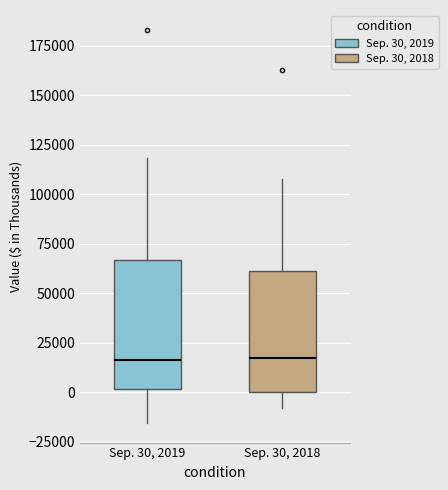

Reading left to right, read every box against the y-axis: the position of its median line, the range the box covers, and the ends of its whiskers. The values are not printed on the chart, so give them approximately, as read against the axis.

Sep. 30, 2019: median 15000, box 0 to 65000, whiskers -15000 to 120000
Sep. 30, 2018: median 15000, box 0 to 60000, whiskers -10000 to 110000